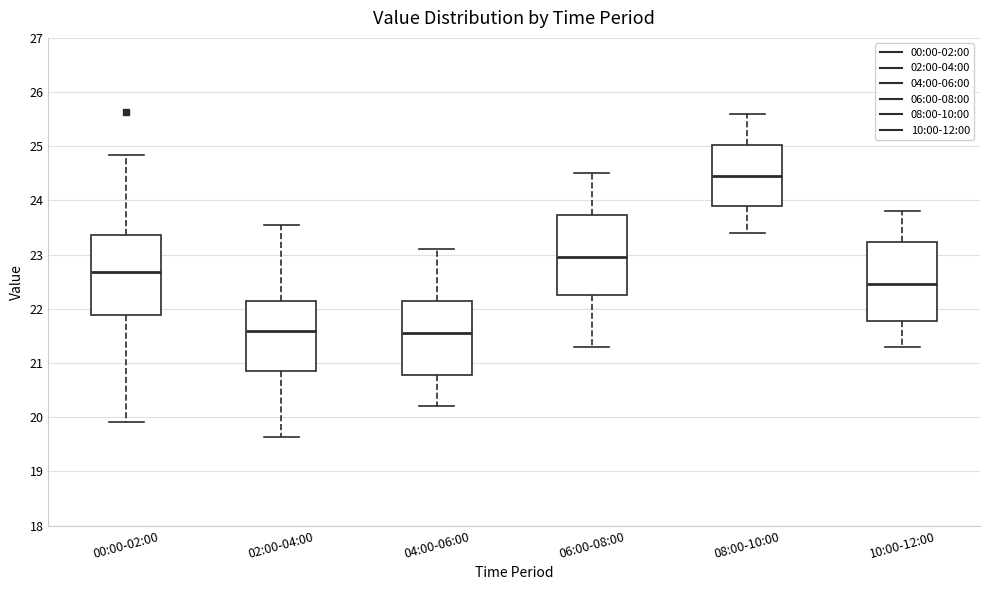

Where does the lower whisker of the box for 10:00-12:00 end on the y-axis? The values are not printed on the chart, so give them approximately, as read against the axis.

21.3